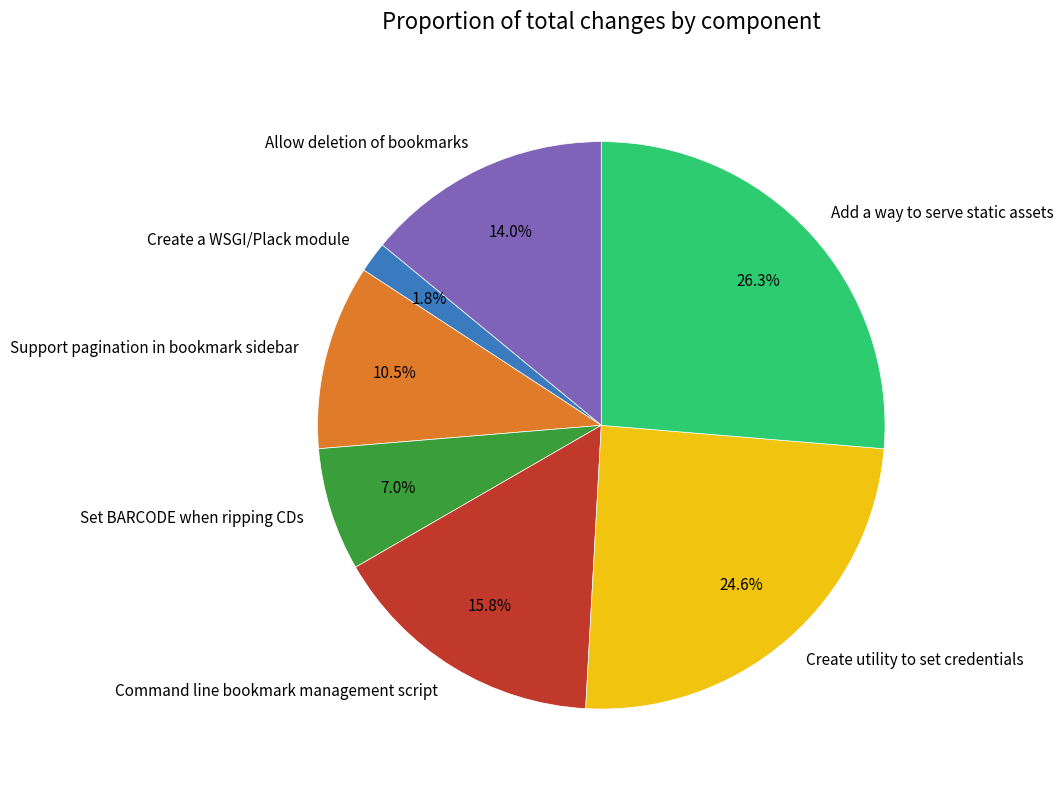

What is the largest slice in the pie chart?

Add a way to serve static assets